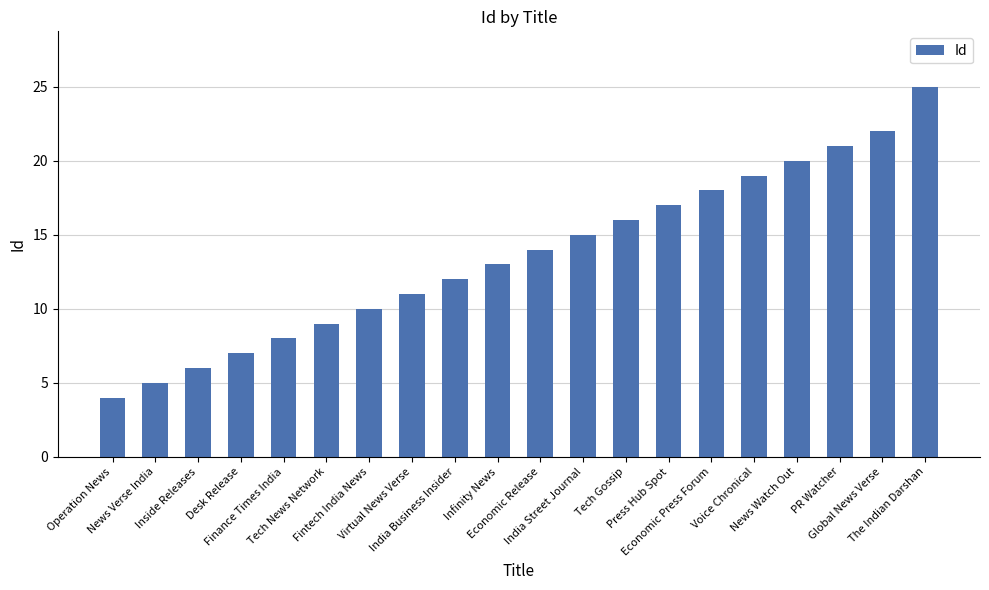

Reading left to right, list all the values displayed in this chart.

Operation News=4	News Verse India=5	Inside Releases=6	Desk Release=7	Finance Times India=8	Tech News Network=9	Fintech India News=10	Virtual News Verse=11	India Business Insider=12	Infinity News=13	Economic Release=14	India Street Journal=15	Tech Gossip=16	Press Hub Spot=17	Economic Press Forum=18	Voice Chronical=19	News Watch Out=20	PR Watcher=21	Global News Verse=22	The Indian Darshan=25